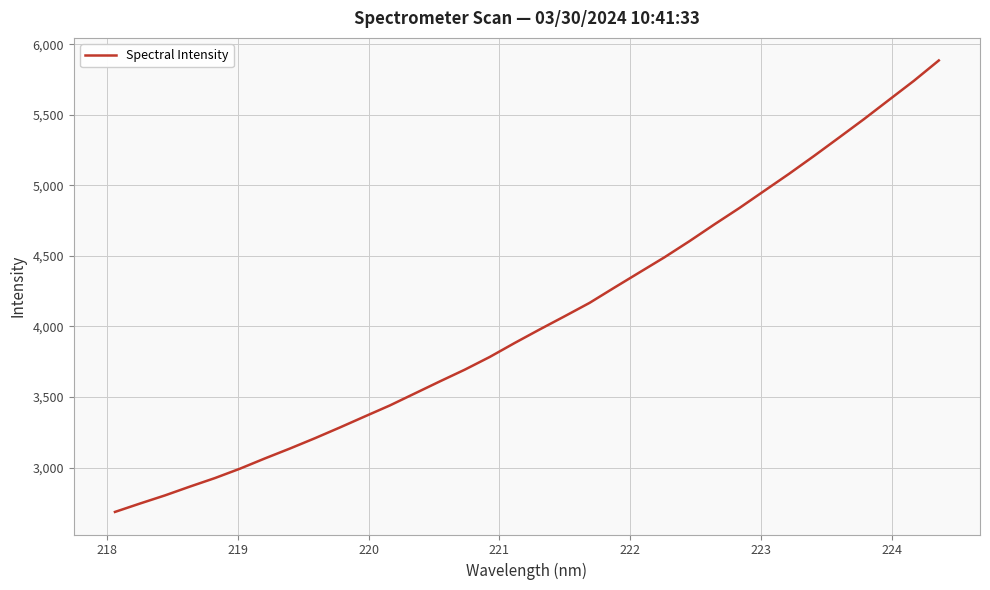

What is the difference between the maximum and minimum values?

3200.2